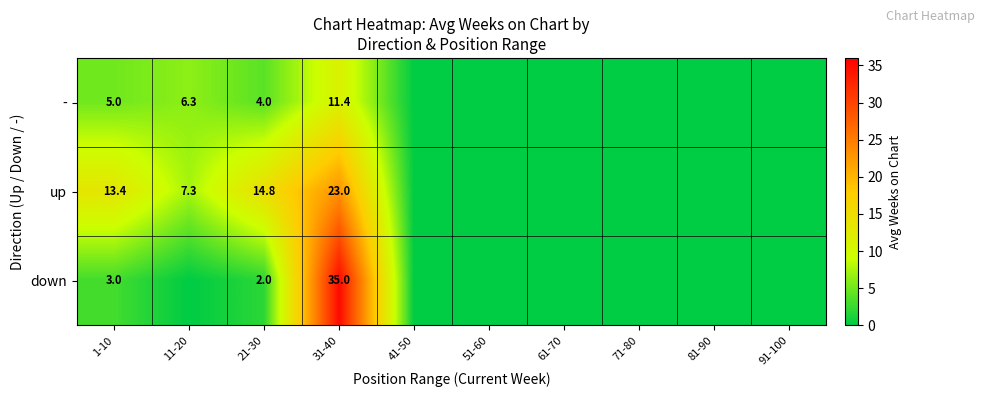

Is it true that up equals 7.3 at 11-20?

True